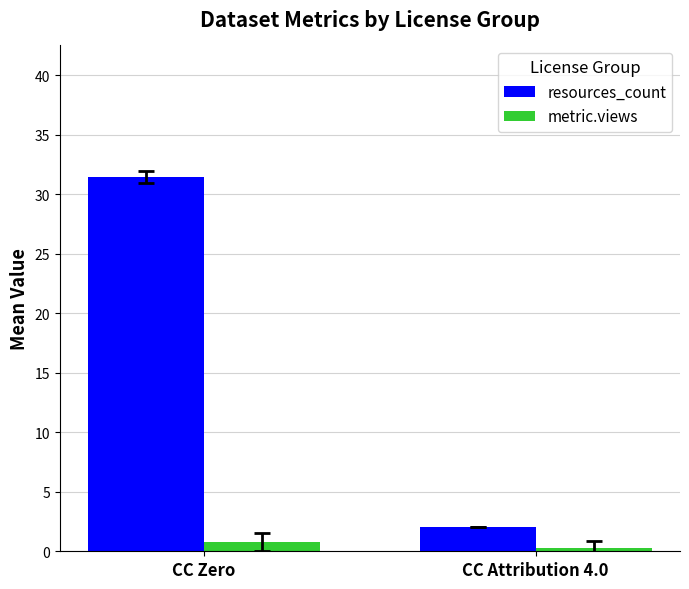

How many values in the resources_count series exceed 31?

1